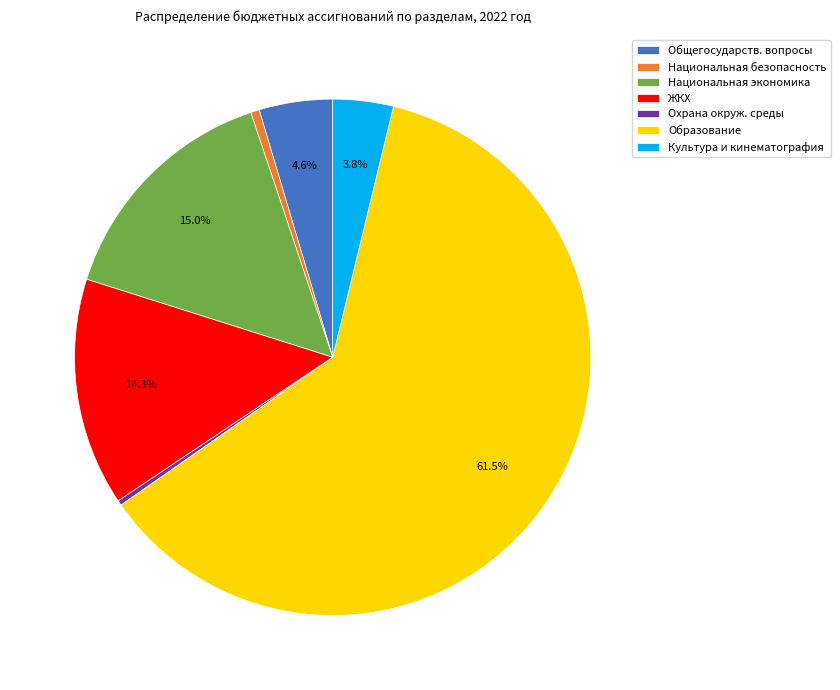

Between Культура и кинематография and Образование, which is larger?

Образование